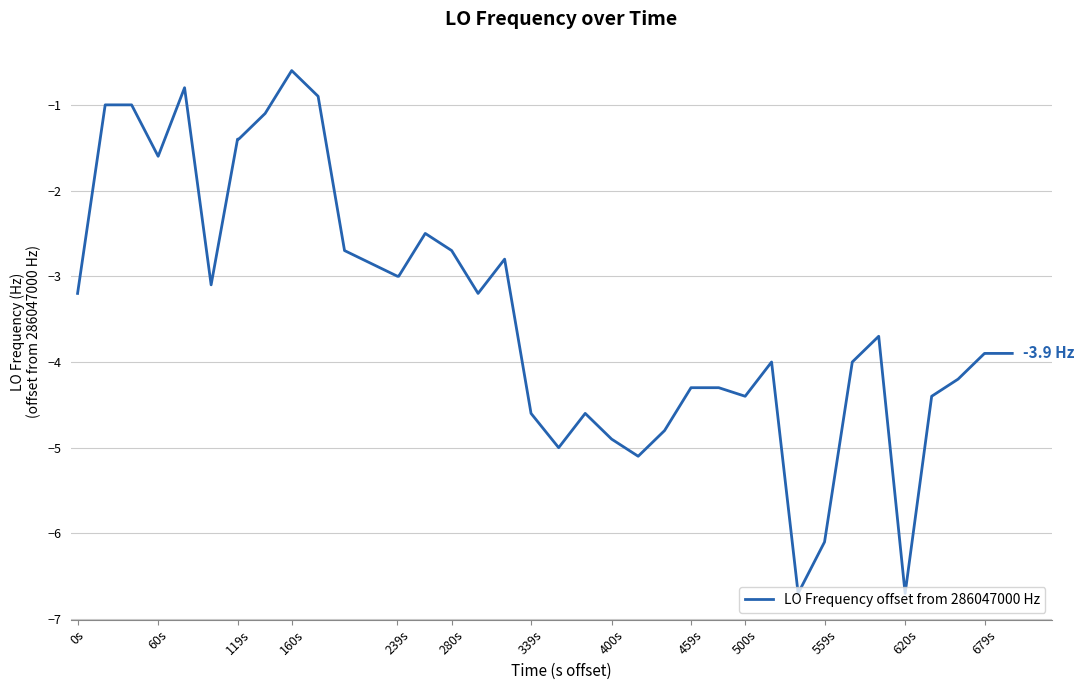

True or false: there are more than 0 points higher than both neighbors.

True